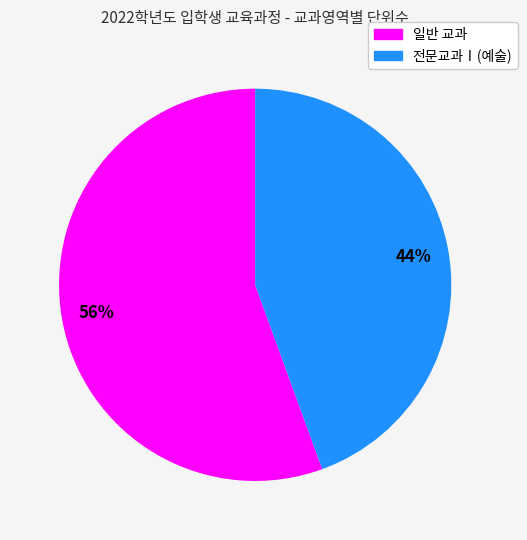

Count the number of slices in the pie.

2